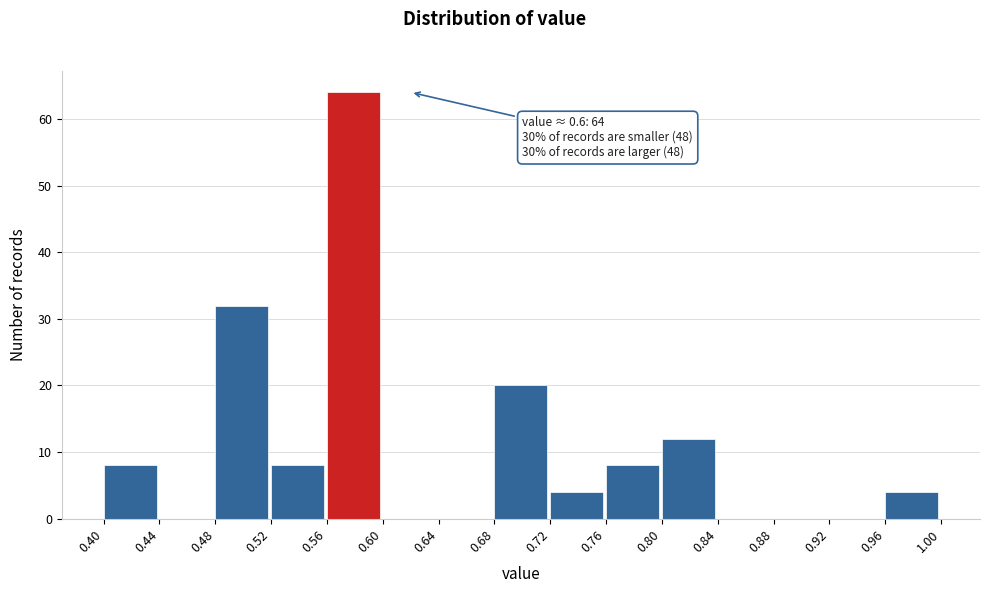

Over which range of the x-axis is the bar tallest?

0.56 to 0.60